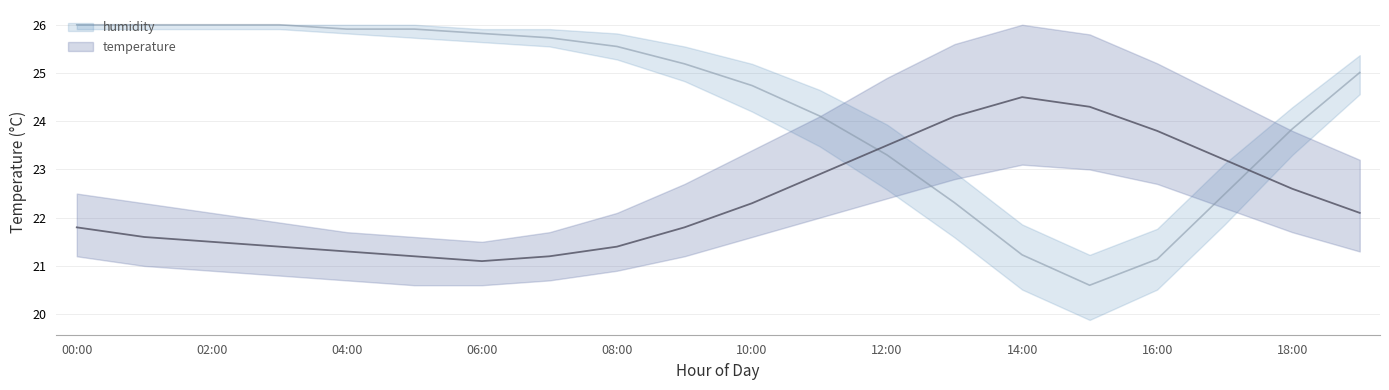

In humidity, how many points are lower than both neighbors (excluding endpoints)?

1